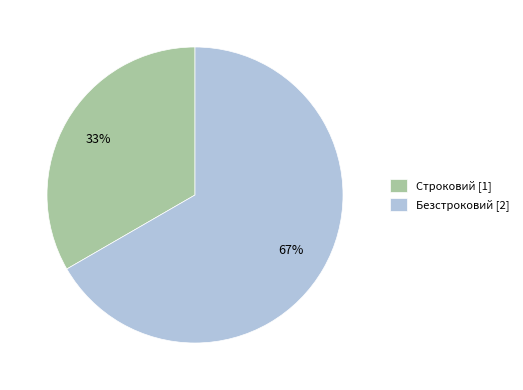

Count the number of slices in the pie.

2